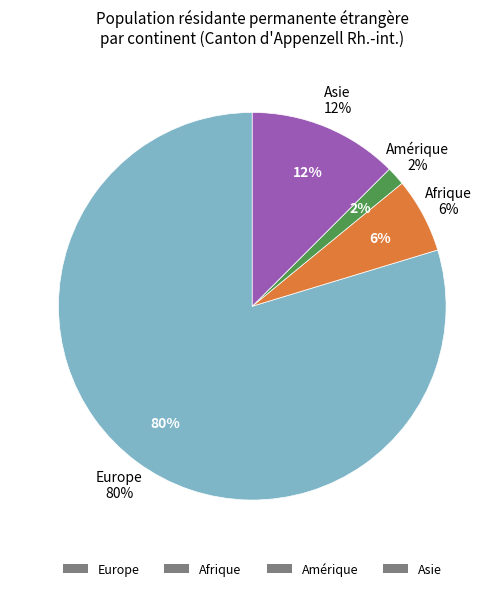

The Europe slice represents 80% of the pie. True or false?

True